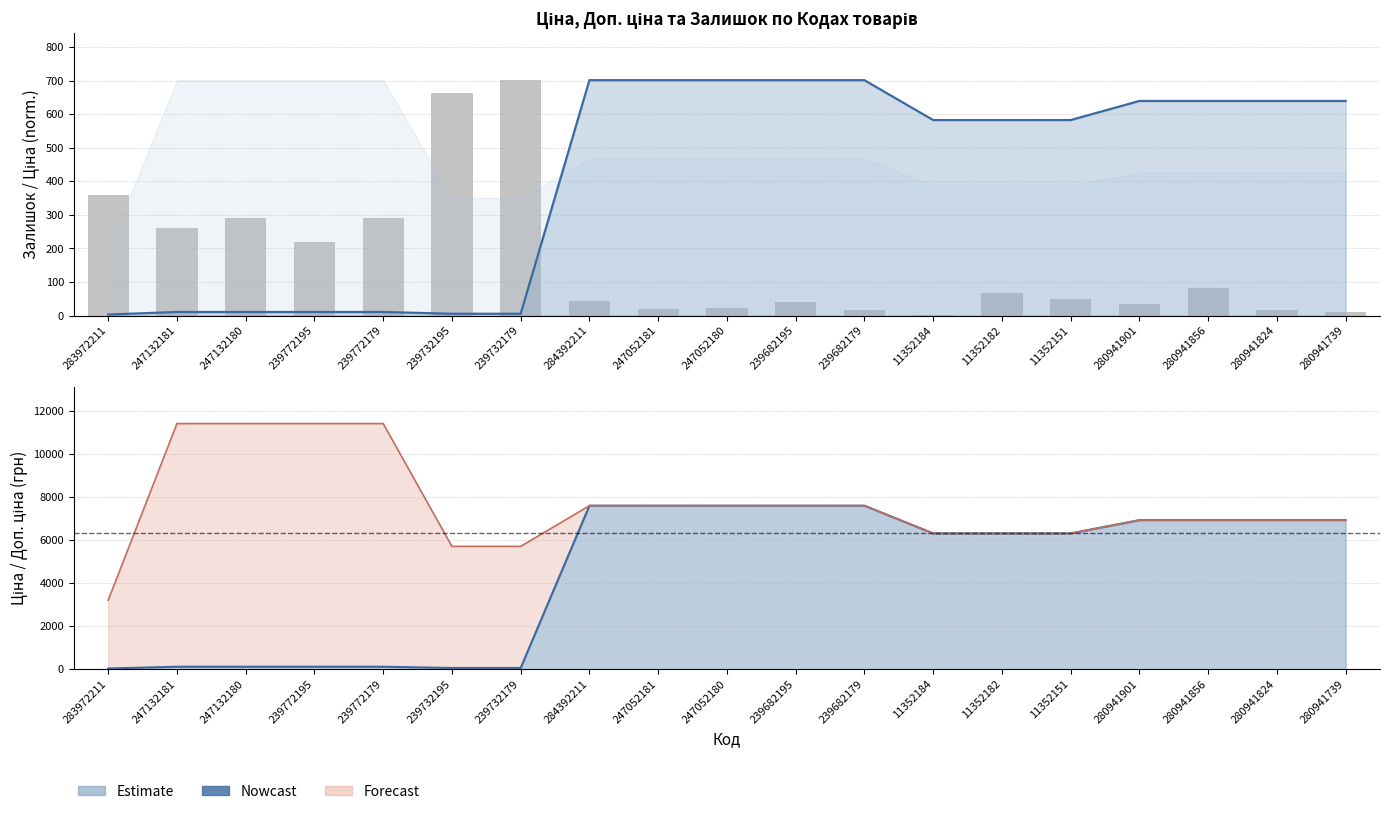

What is the sum of the Ціна values at 280941739 and 239772179?

7039.8